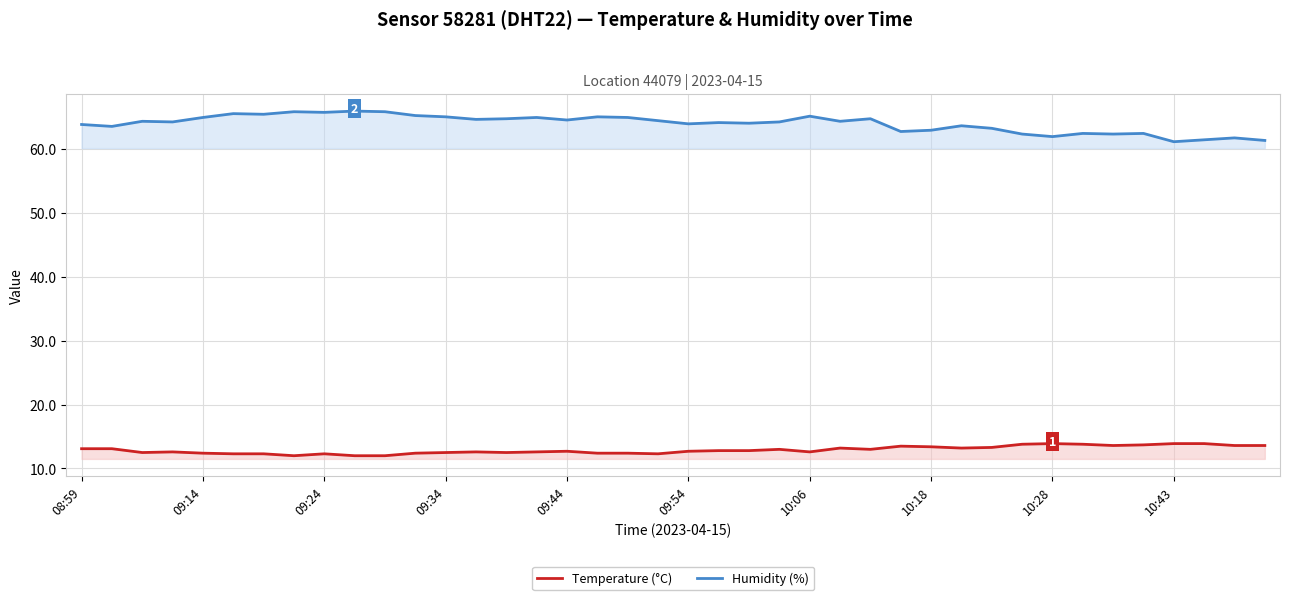

What is the spread (max minus min) of values at 09:14?

52.6